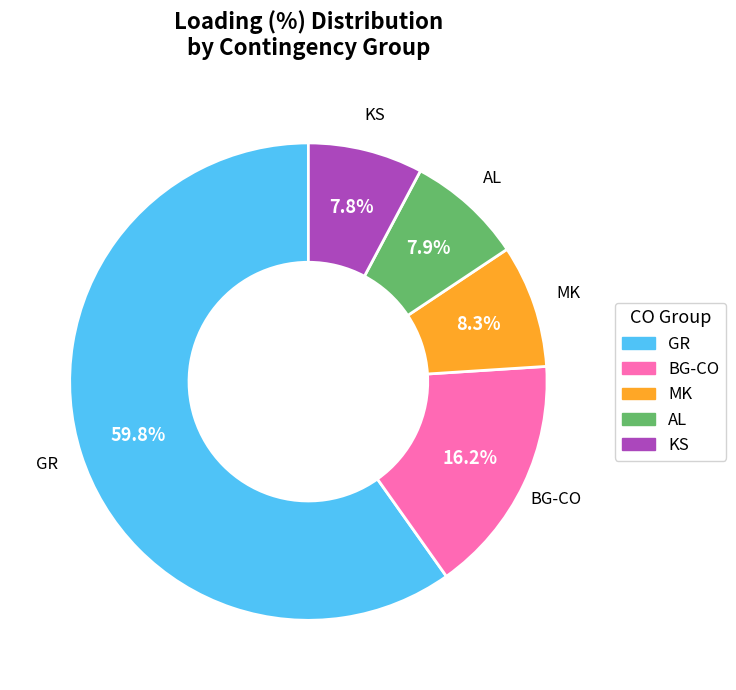

Which has a higher value, BG-CO or AL?

BG-CO